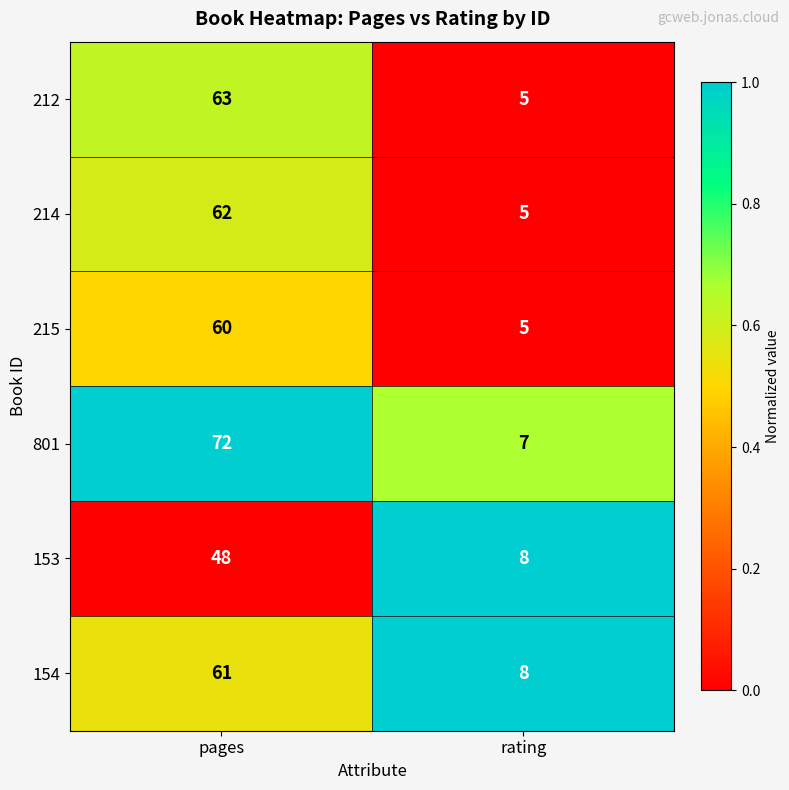

What is the total value across all series at rating?

38